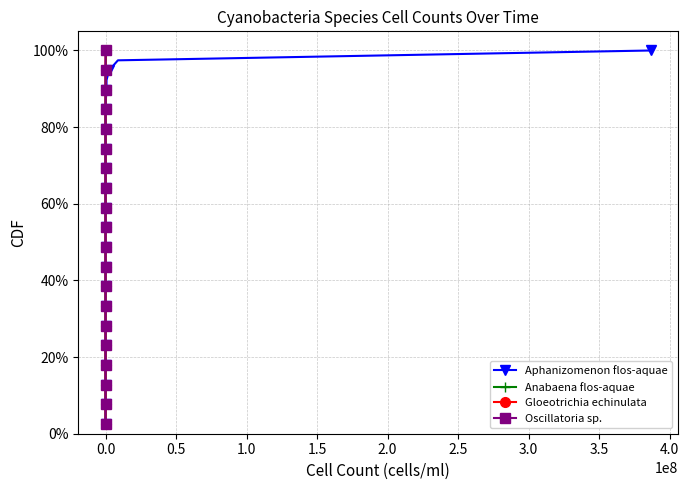

What is the sum of all Oscillatoria sp. values?

2000.0